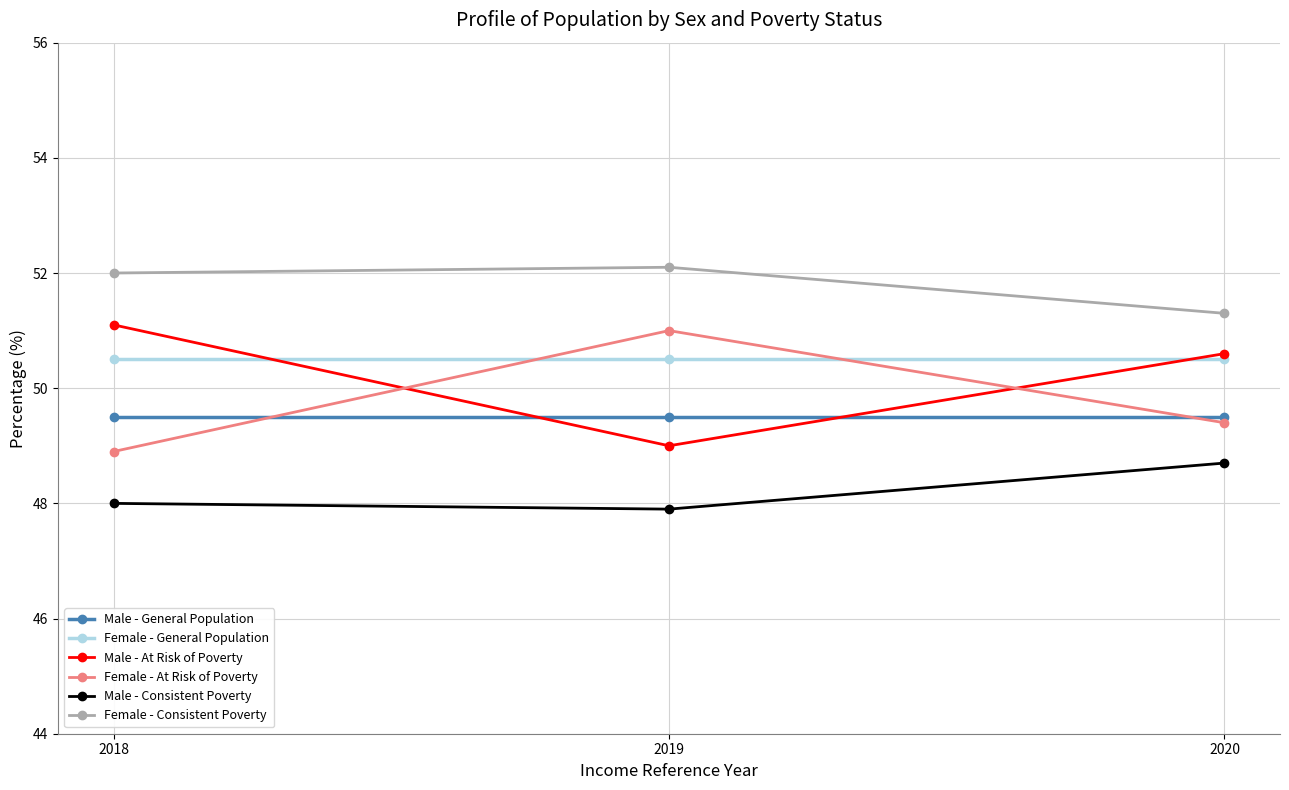

How many lines are shown in the chart?

6